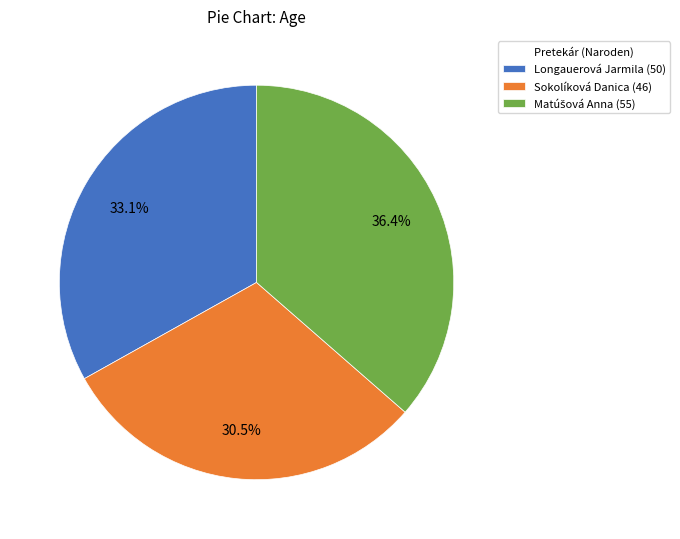

To the nearest percent, what percentage of the pie is Longauerová Jarmila?

33%